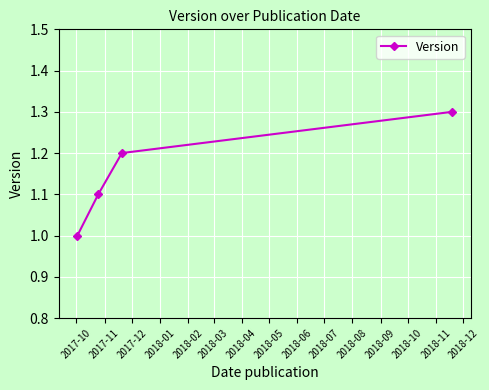

What is the value of the 2nd point from the left?

1.1